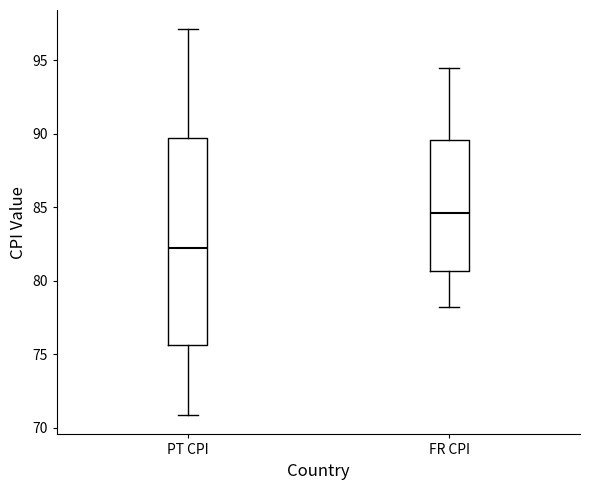

Comparing the boxes themselves (not the whiskers), which one is the tallest?

PT CPI